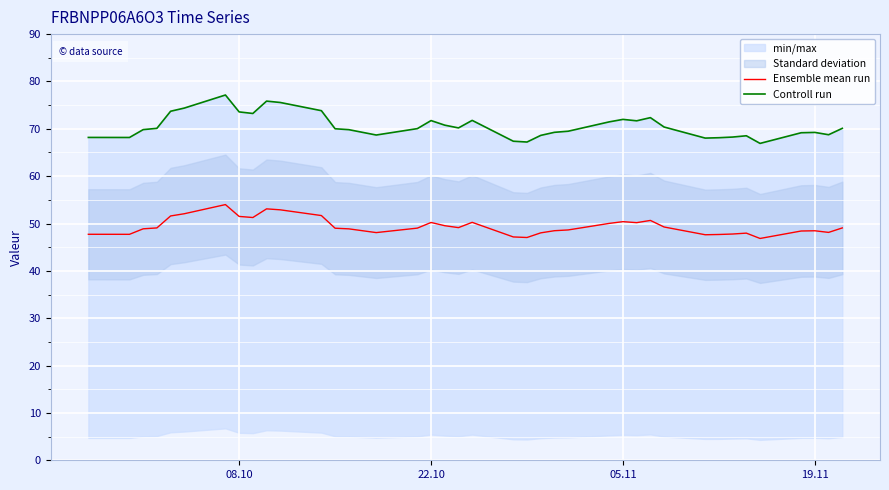

What is the lowest value of the Ensemble mean run series?

46.8